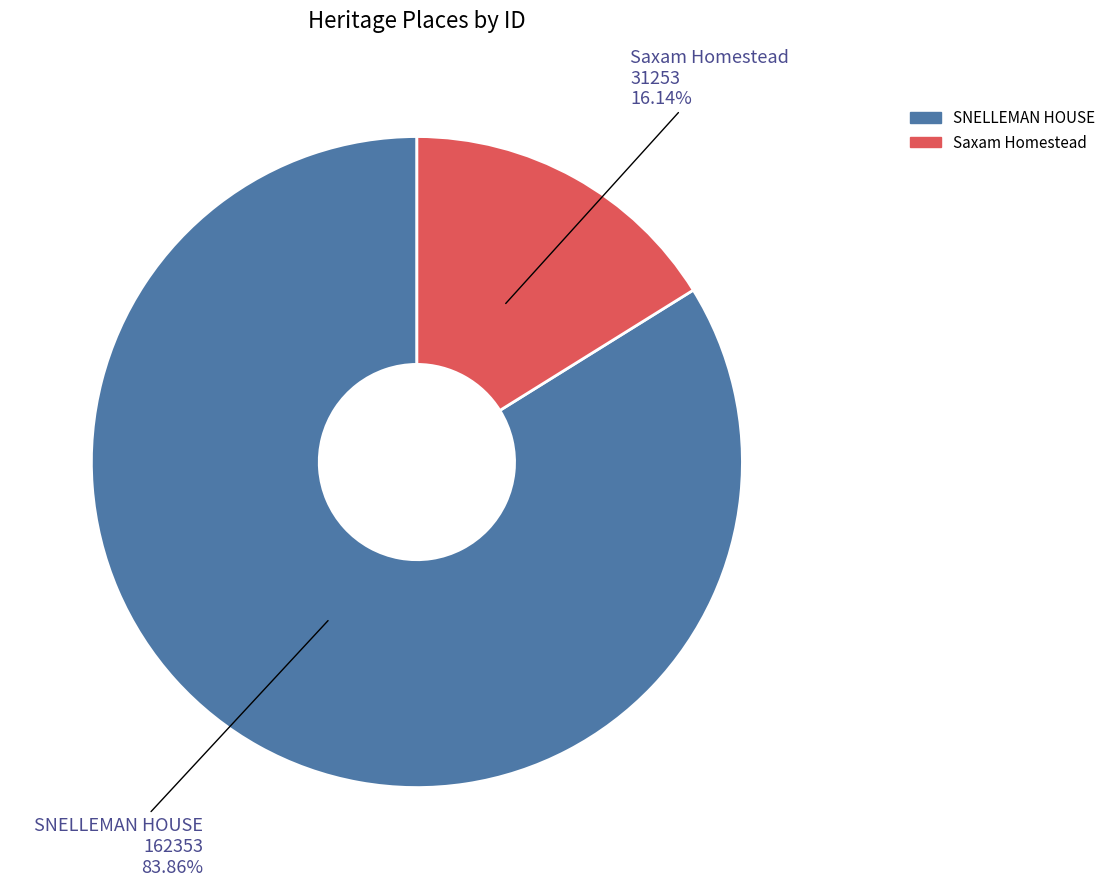

How much of the chart is everything except Saxam Homestead?

83.9%